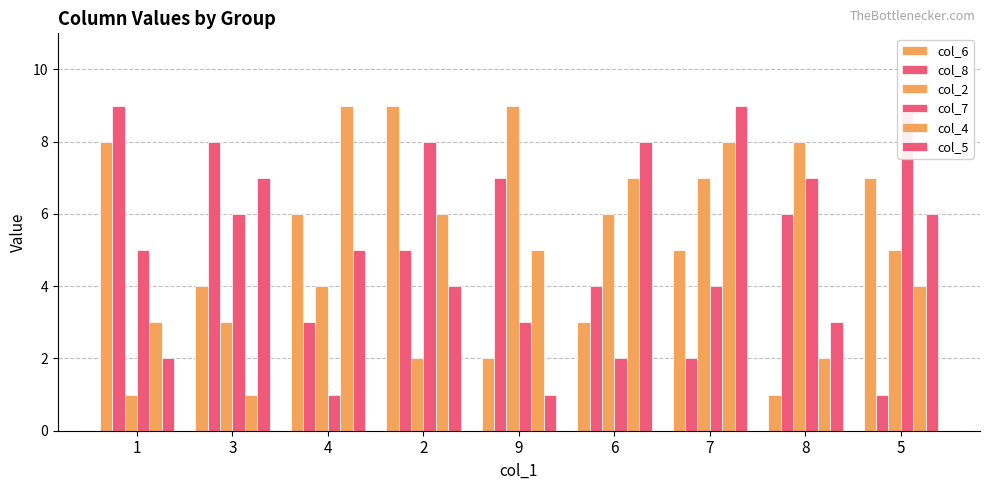

What is the minimum value shown in the chart?

1